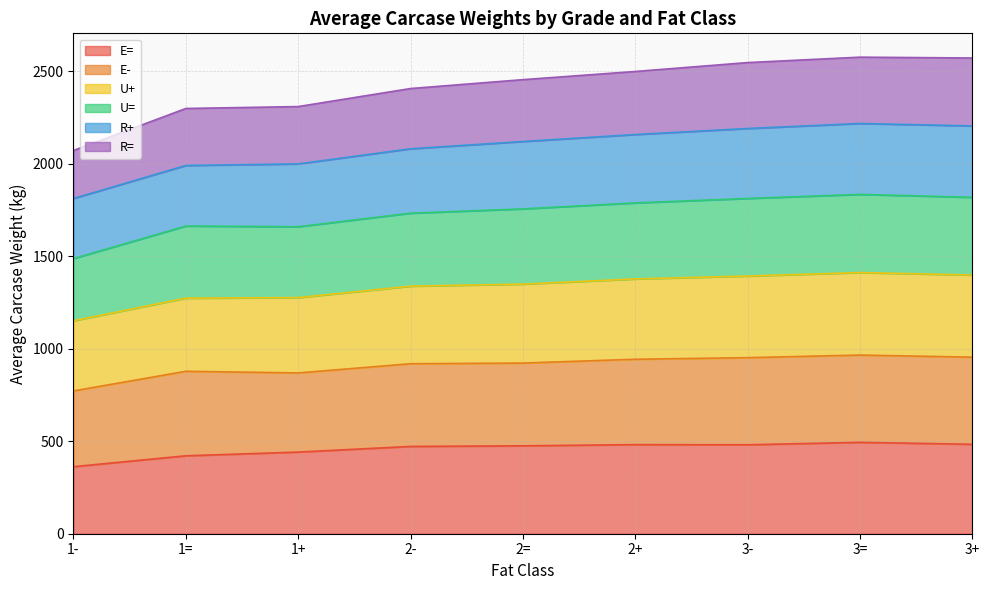

Does the chart have visible grid lines?

Yes